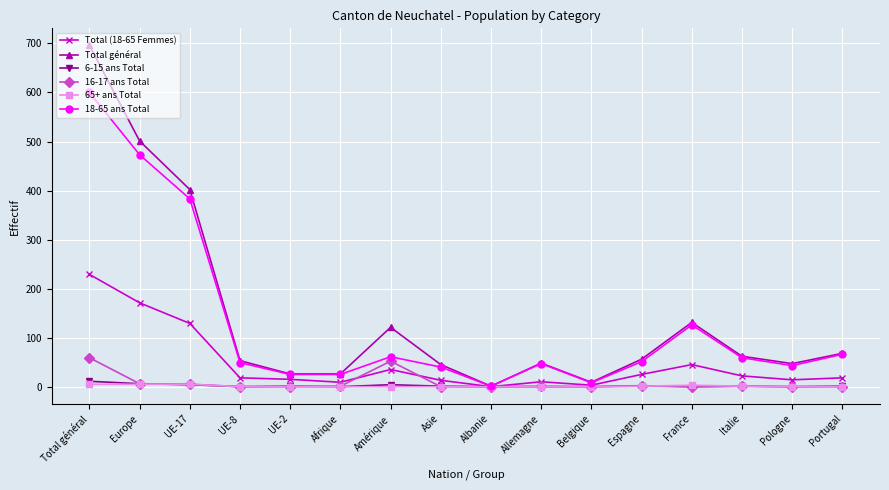

Which series changed the most between Albanie and France?

Total général